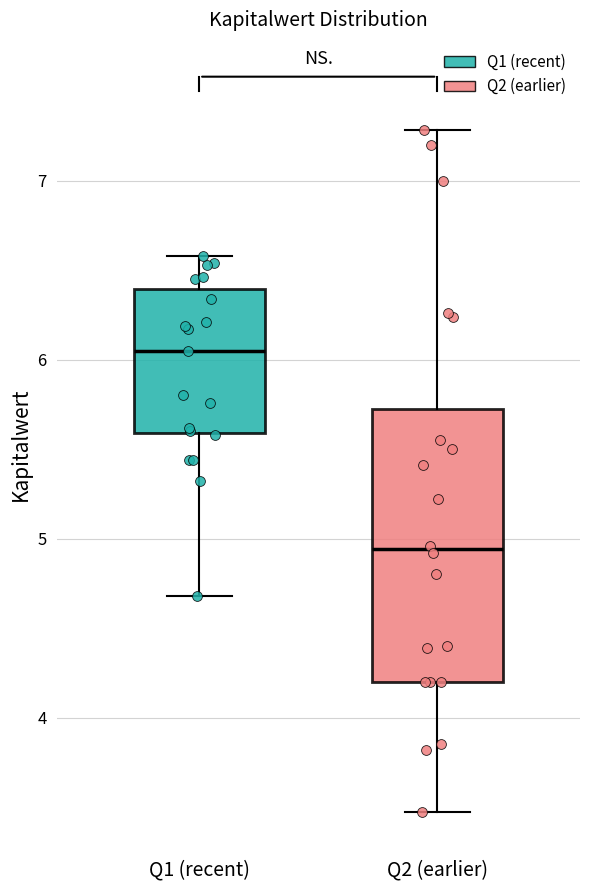

Reading left to right, read every box against the y-axis: the position of its median line, the range the box covers, and the ends of its whiskers. The values are not printed on the chart, so give them approximately, as read against the axis.

Q1 (recent): median 6.1, box 5.6 to 6.4, whiskers 4.7 to 6.6
Q2 (earlier): median 4.9, box 4.2 to 5.7, whiskers 3.5 to 7.3